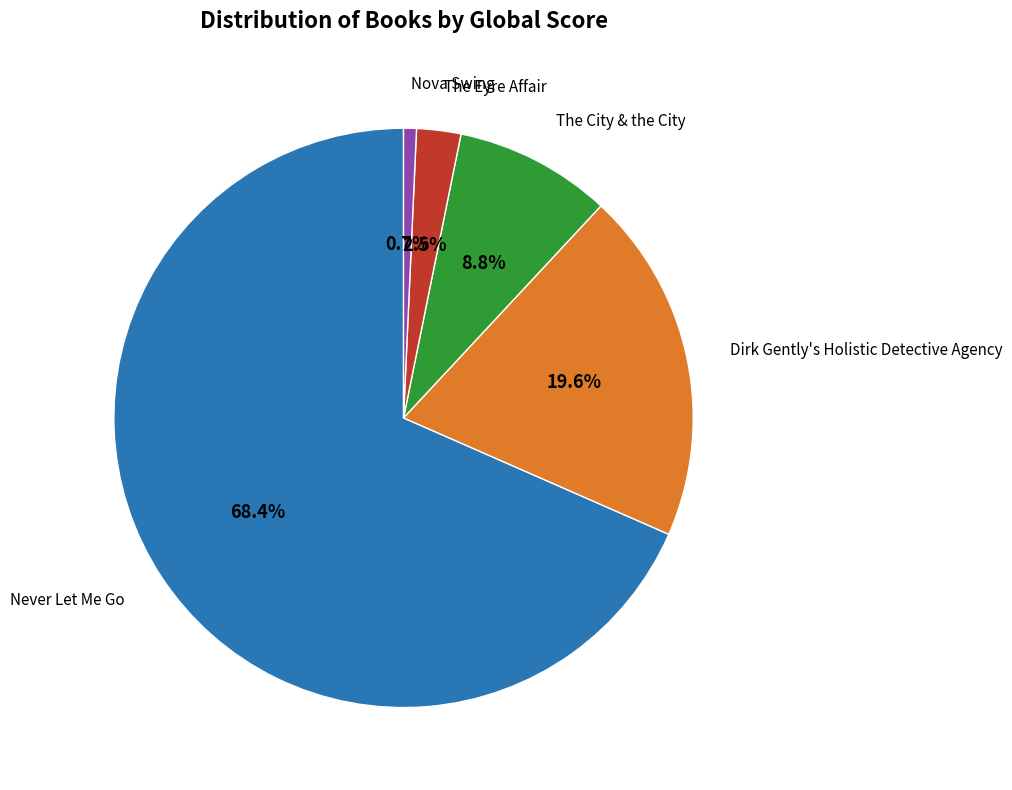

Is there any slice that represents more than half of the pie?

Yes